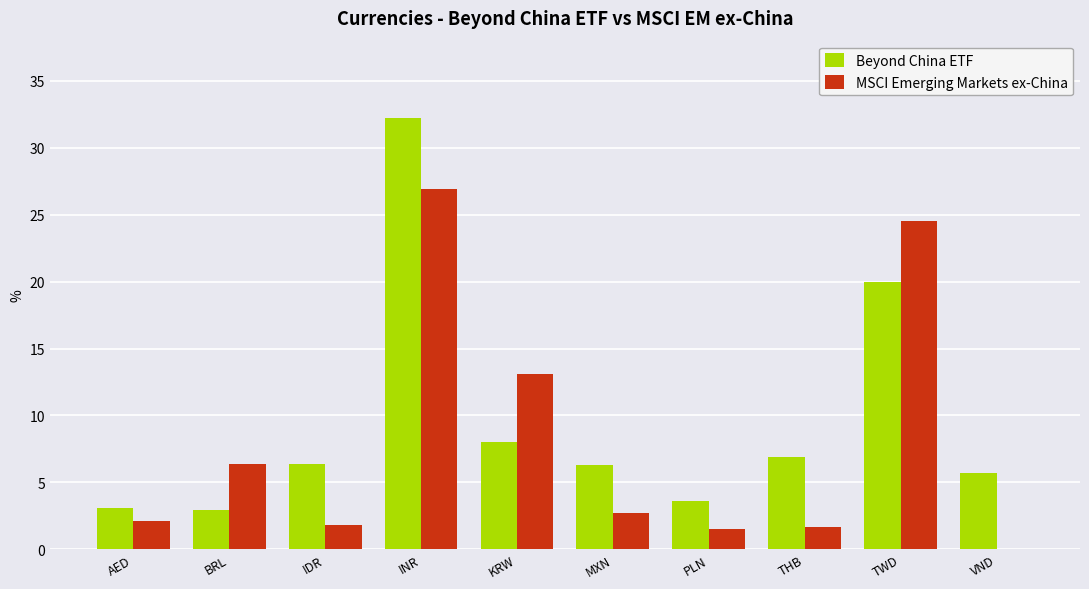

Are the bars horizontal?

No